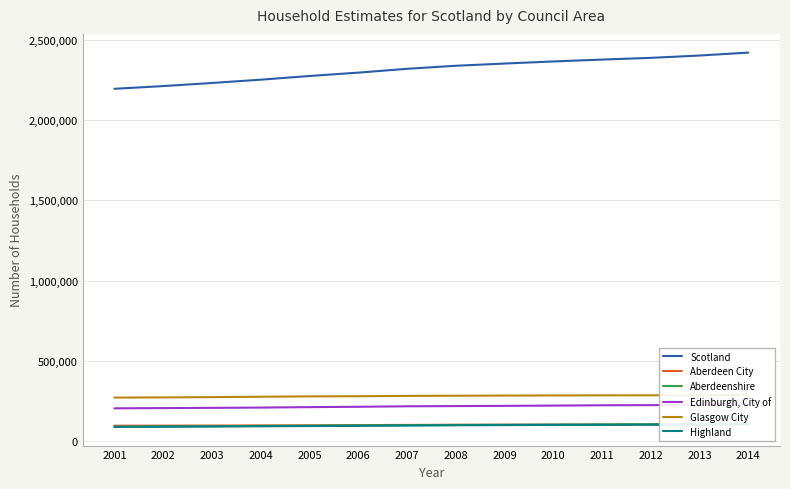

What is the total value across all series at 2002?

2971426